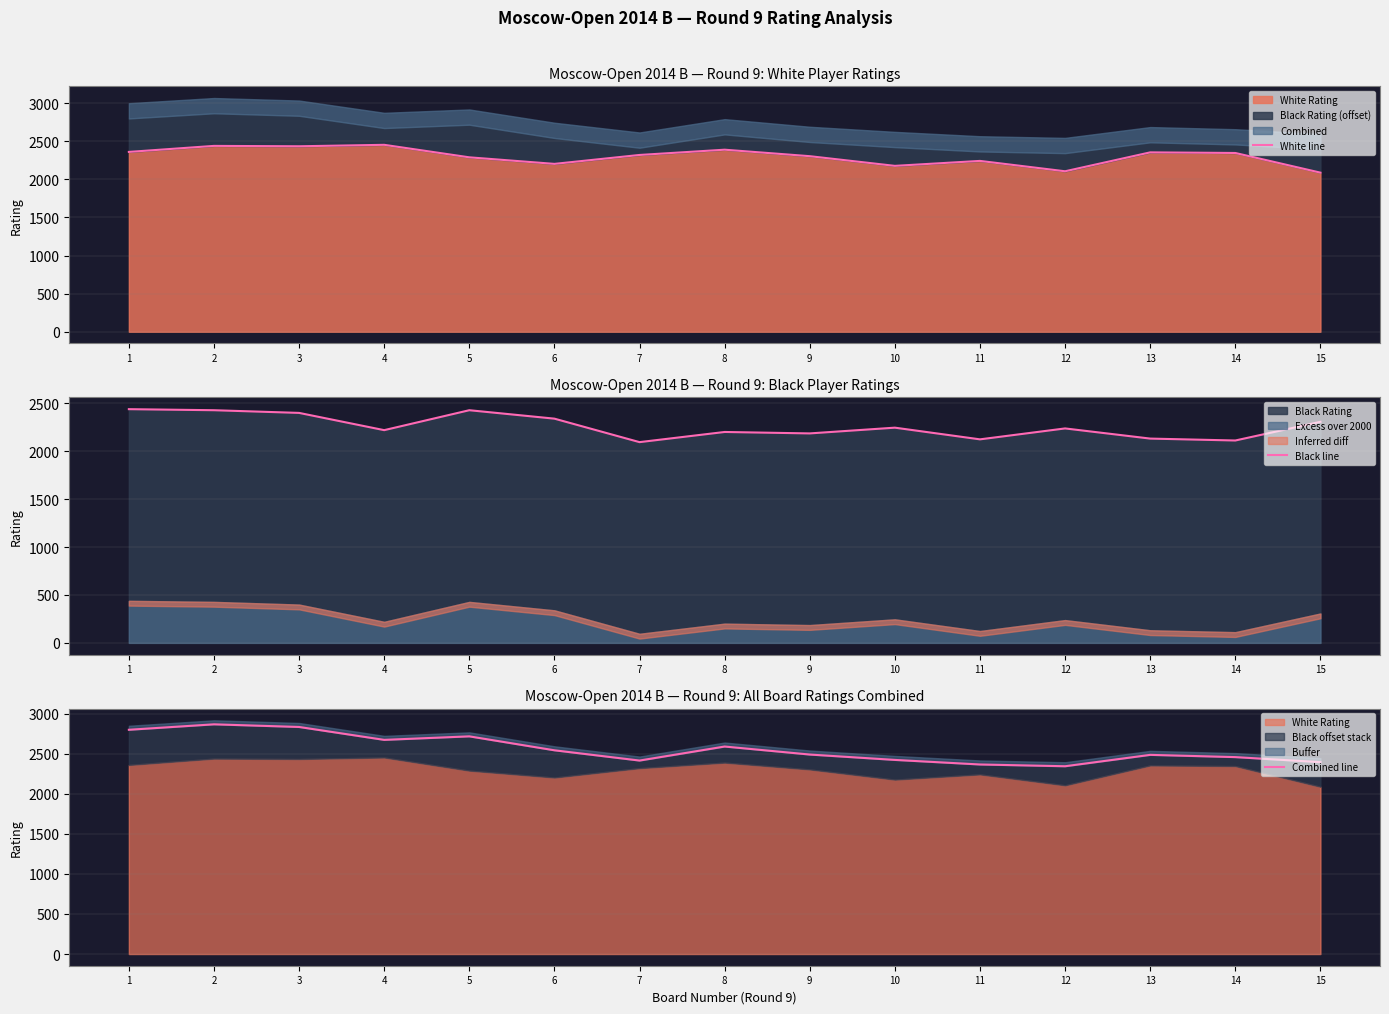

True or false: Combined line and White line intersect in this chart.

False